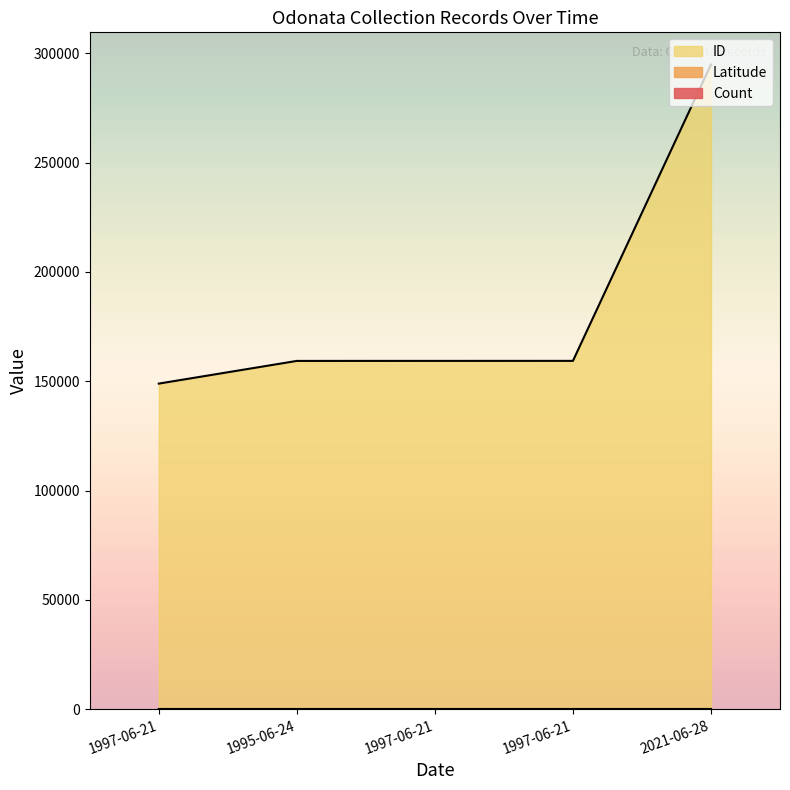

How many data points does each series have?

5